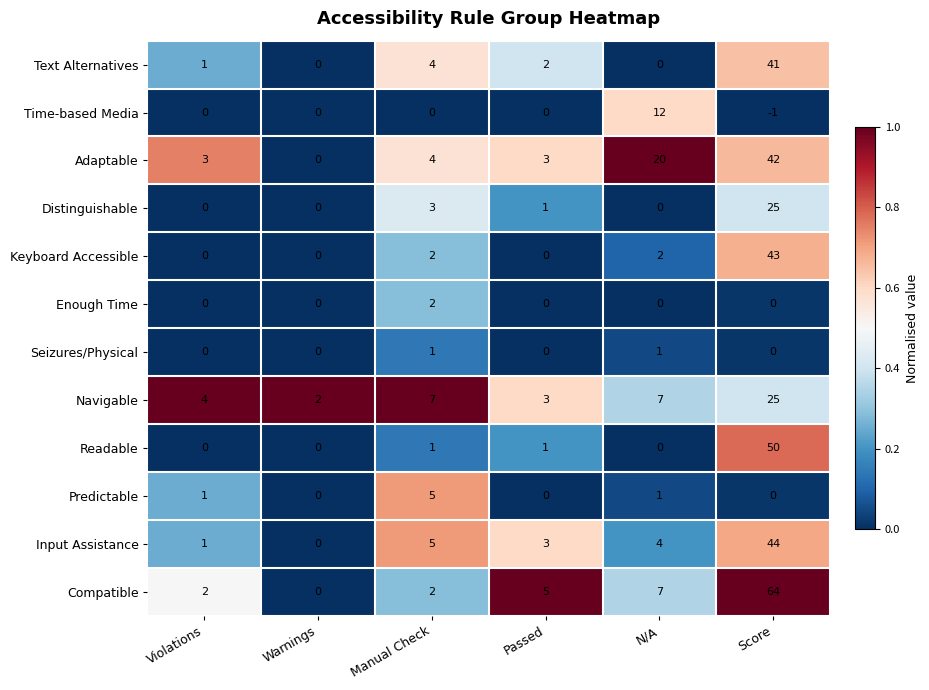

Which series has the largest range (max minus min)?

Compatible